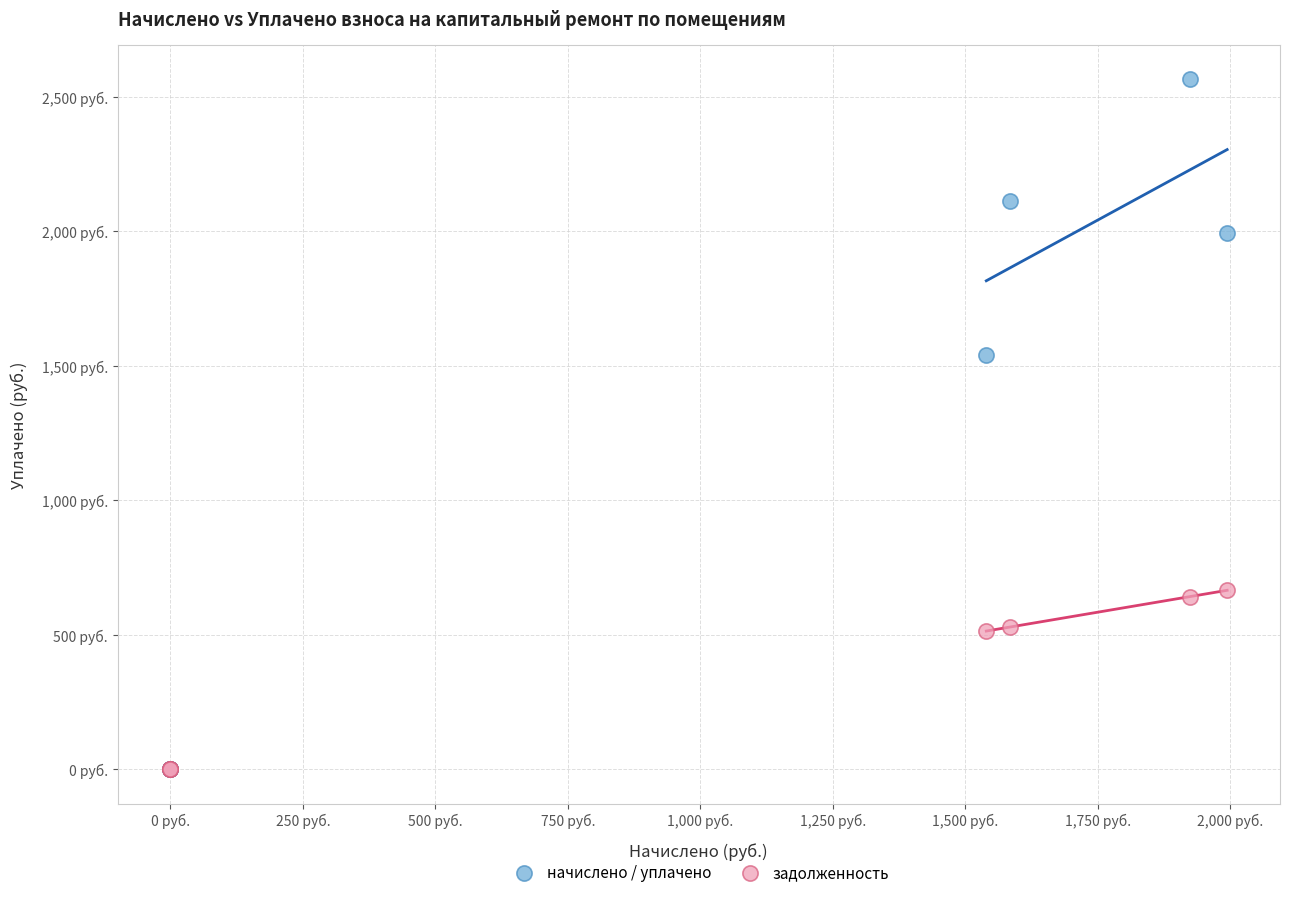

Which series contains the highest Y value?

начислено / уплачено